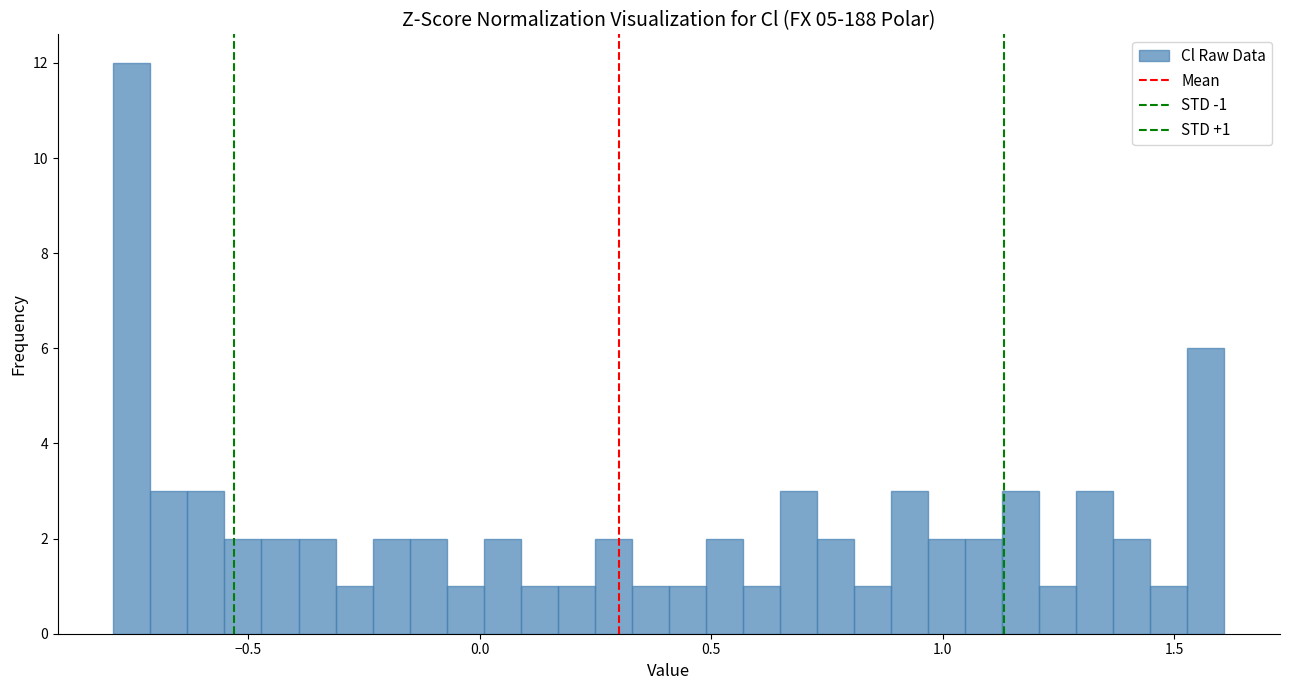

Read against the x-axis, roughly where is the centre of the tallest bar?

-0.75